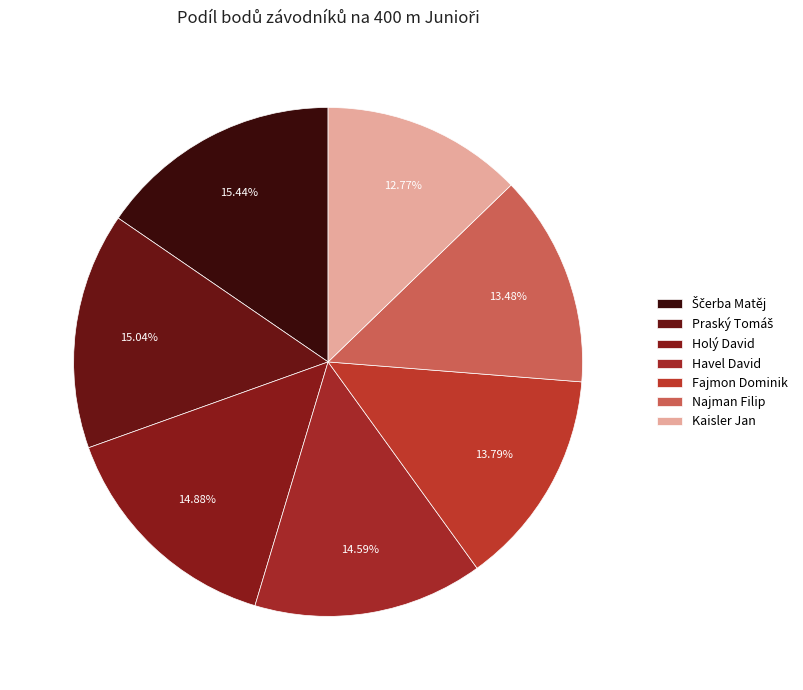

To the nearest percent, what is the combined percentage of Havel David and Najman Filip?

28%